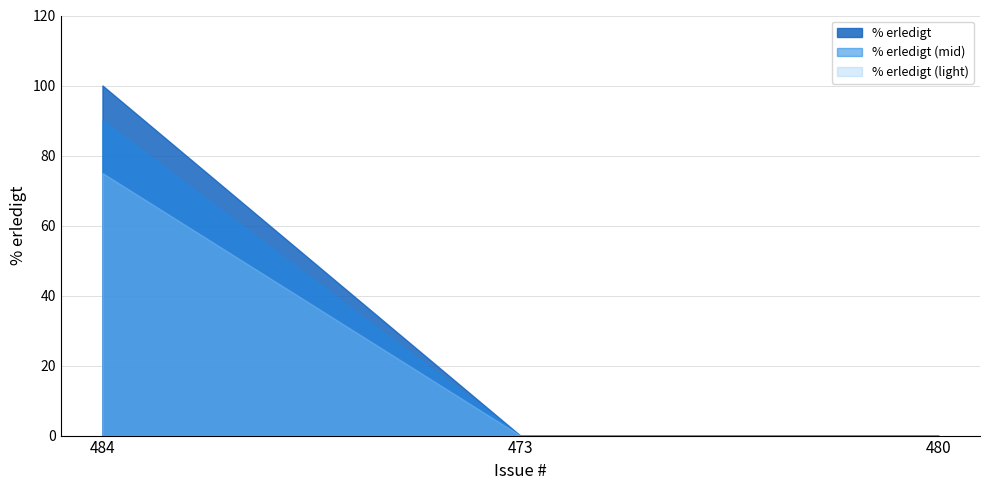

At which label is the value closest to 50?

484